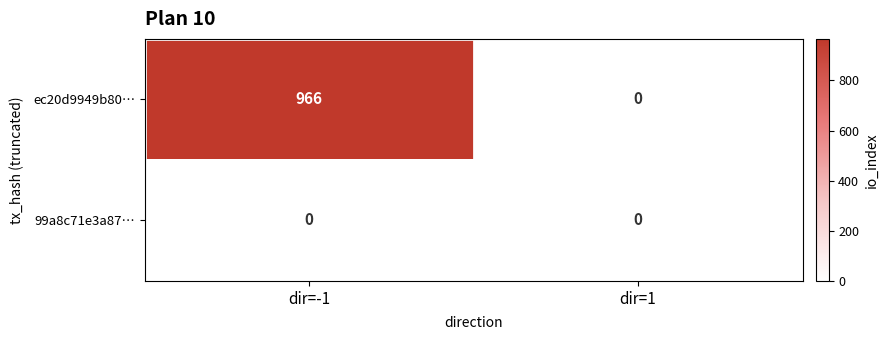

Which series changed the most between dir=-1 and dir=1?

ec20d9949b80…